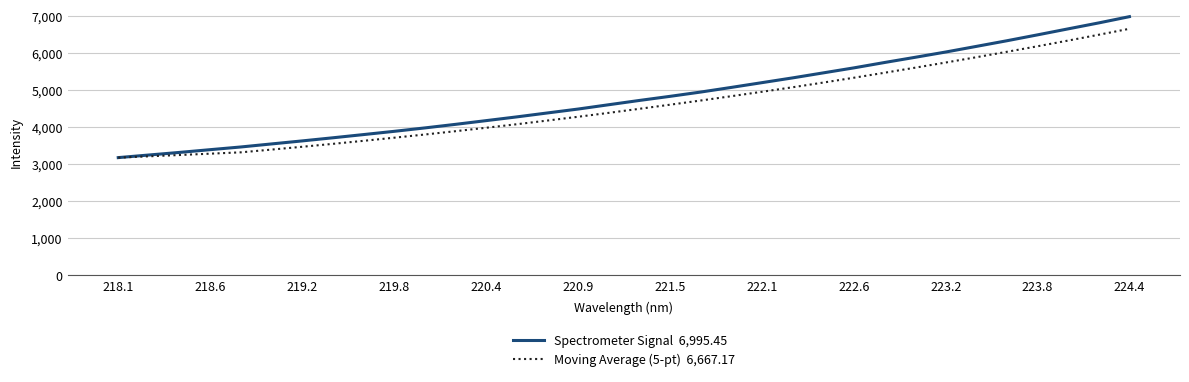

At which category does the chart reach its peak across all series?

224.4